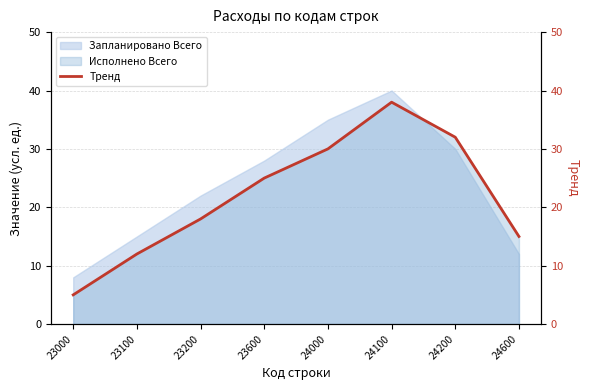

Rank the categories by Запланировано Всего value from highest to lowest.

24100, 24000, 24200, 23600, 23200, 23100, 24600, 23000